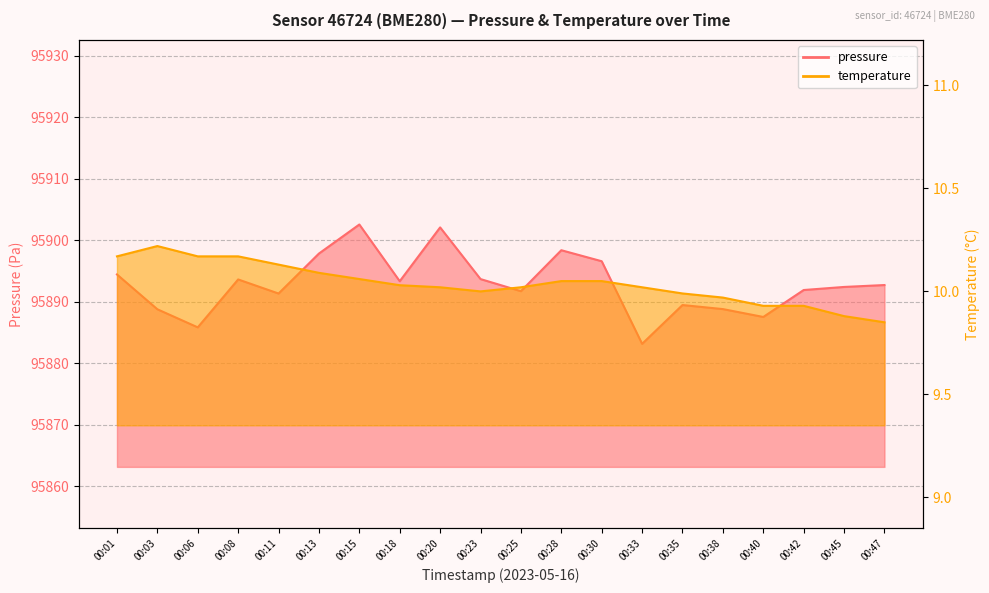

What is the minimum value for temperature?

9.8